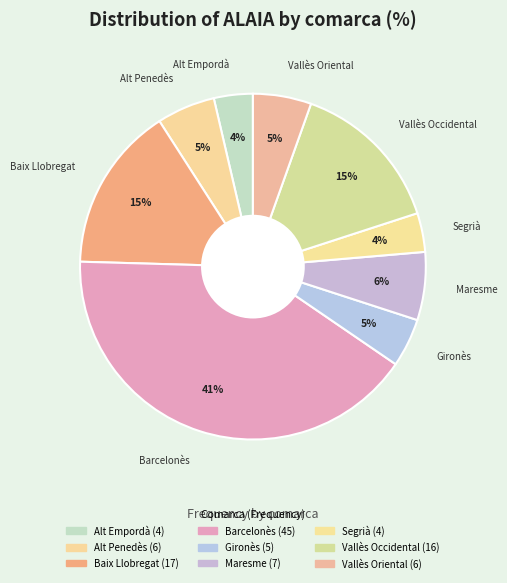

Count the number of slices in the pie.

9